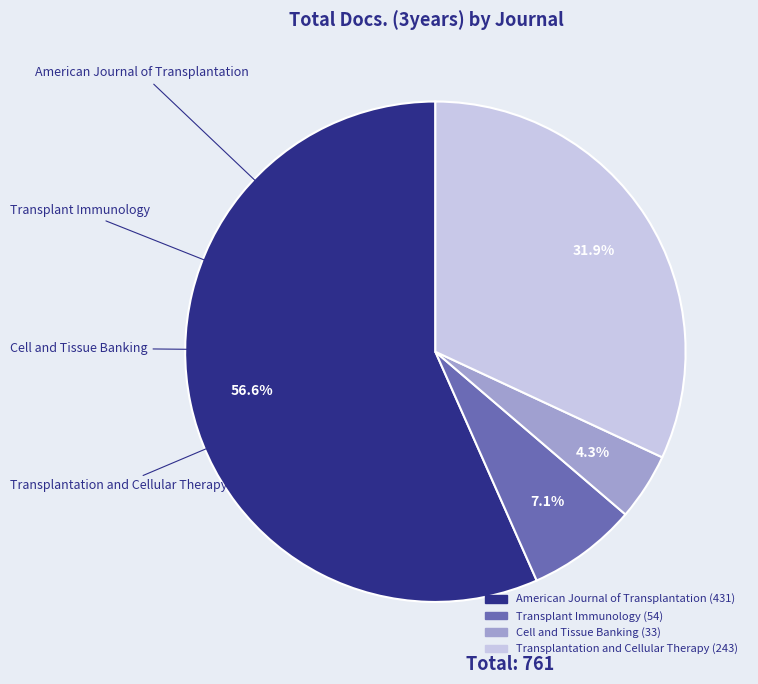

What percentage is the Transplantation and Cellular Therapy slice, to the nearest percent?

32%